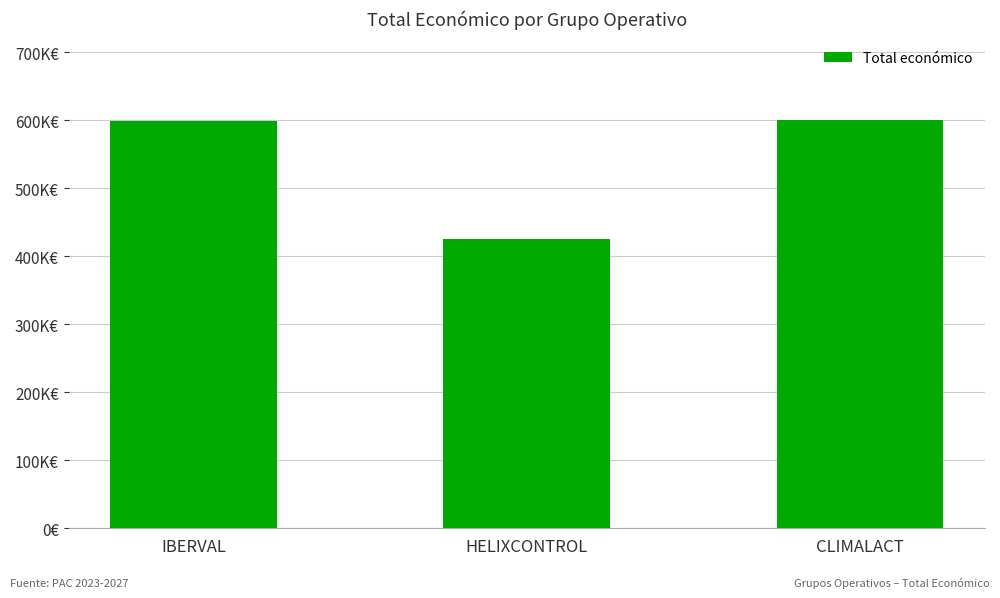

Does the chart contain any negative values?

No